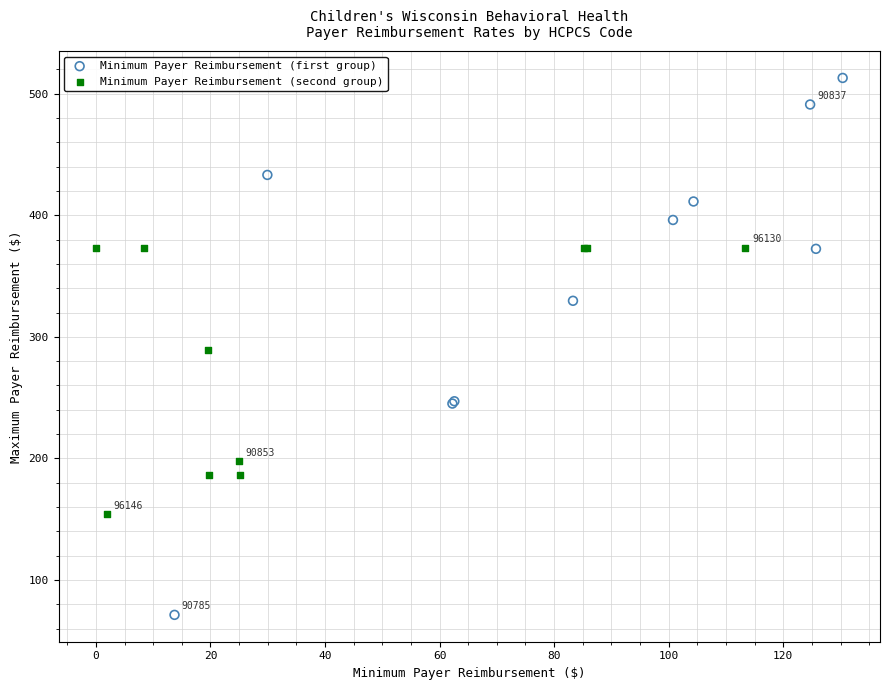

Which series reaches the minimum Y coordinate?

Minimum Payer Reimbursement (first group)